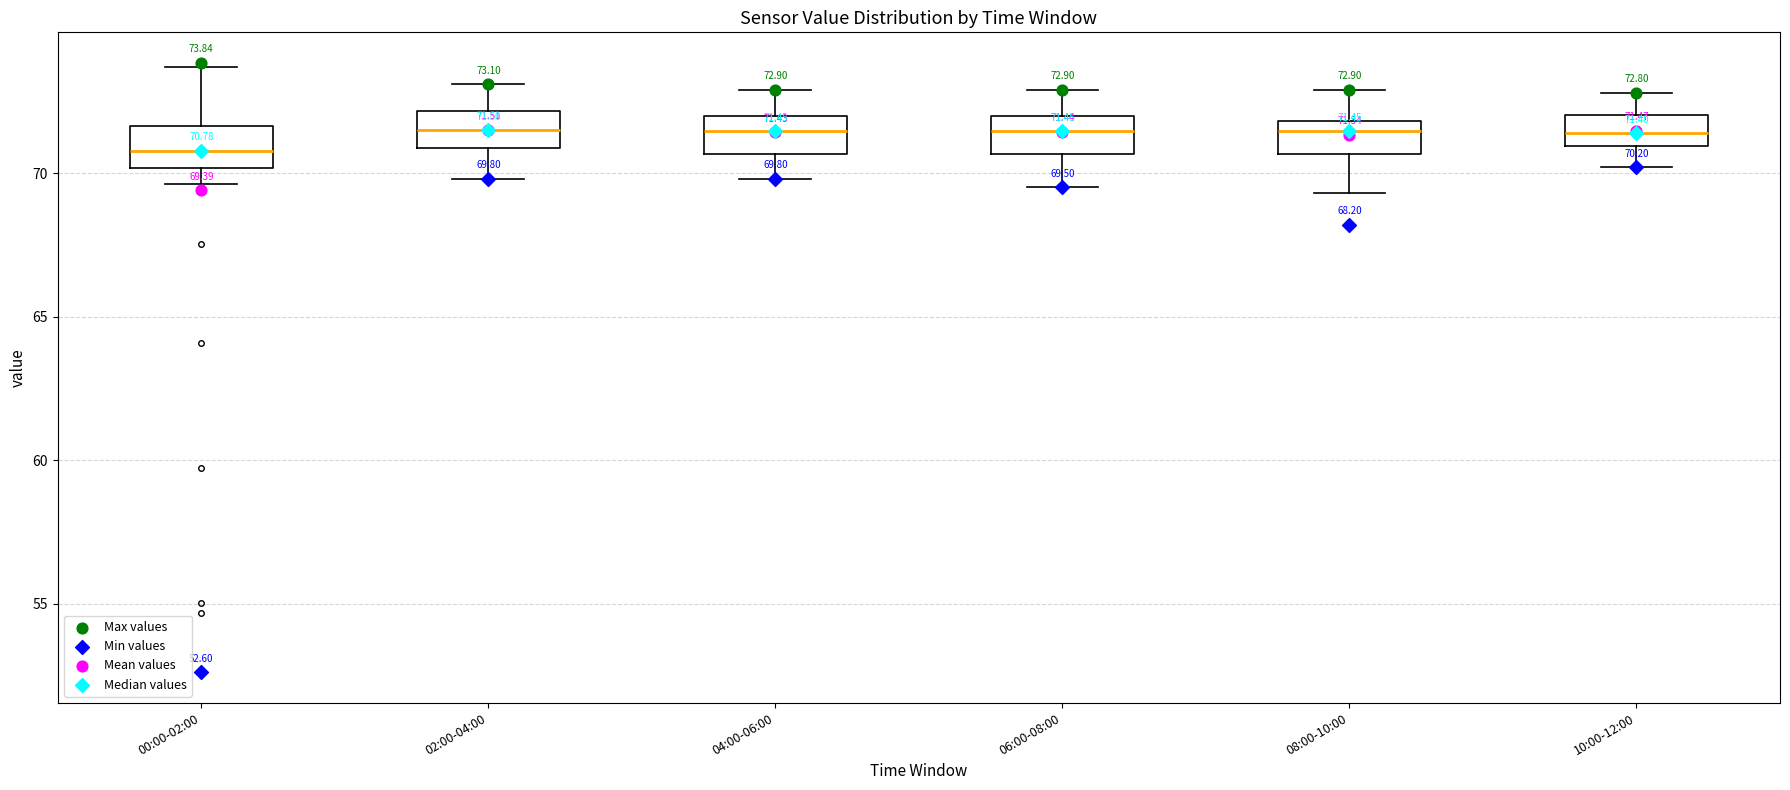

Which box's median line is the lowest?

00:00-02:00